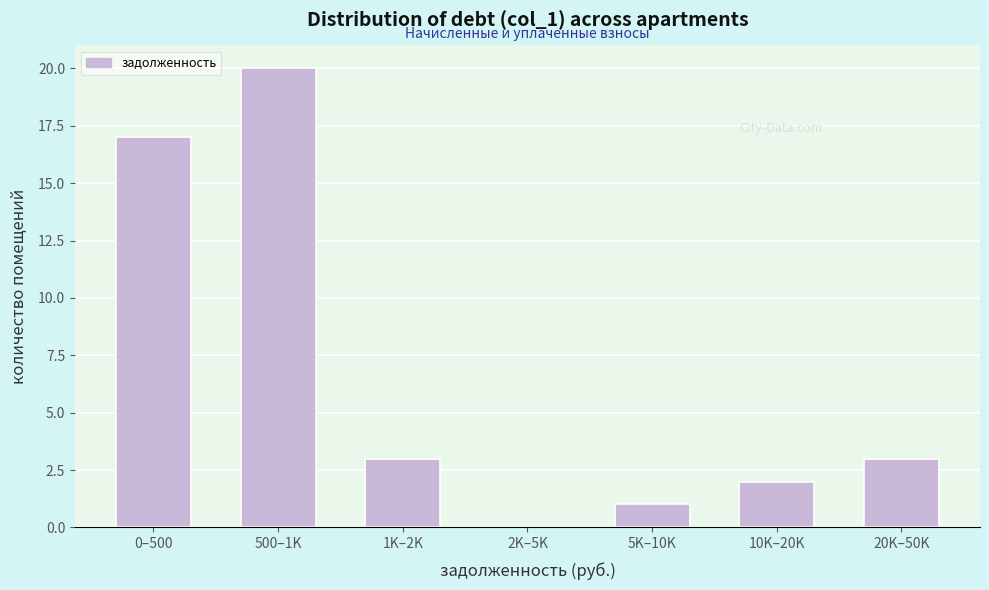

Reading left to right, extract all data points from this chart.

0–500=17	500–1K=20	1K–2K=3	2K–5K=0	5K–10K=1	10K–20K=2	20K–50K=3